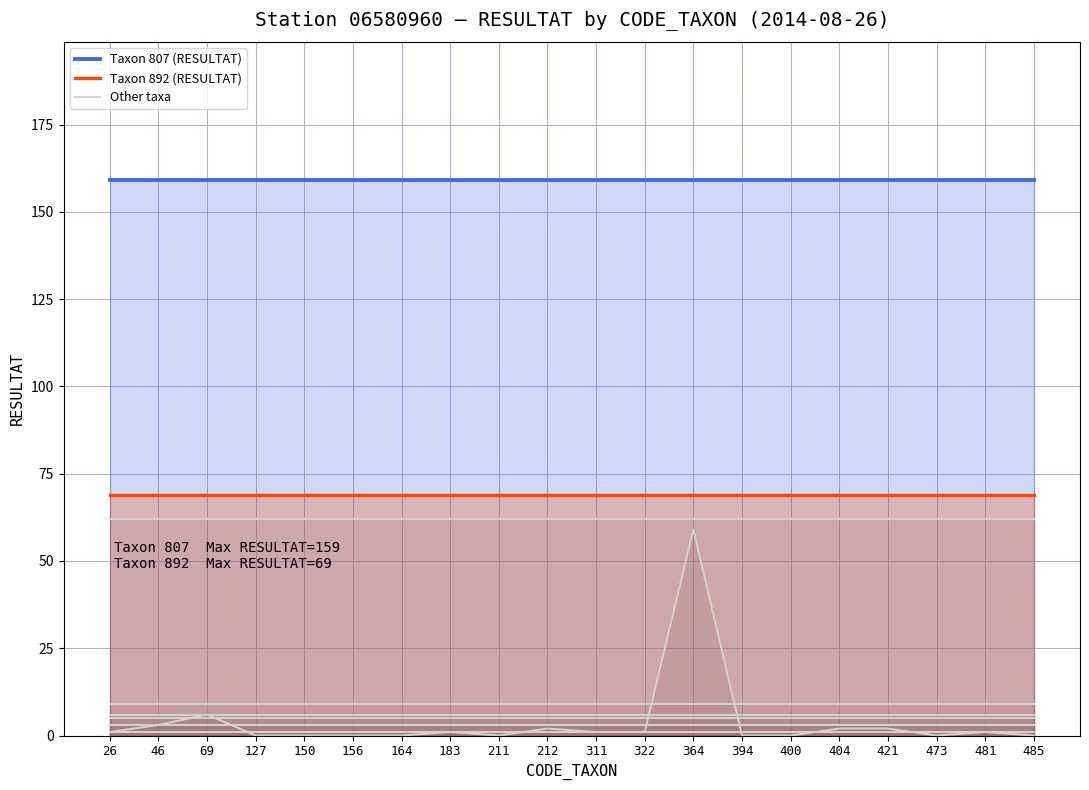

How many series are shown in this chart?

2